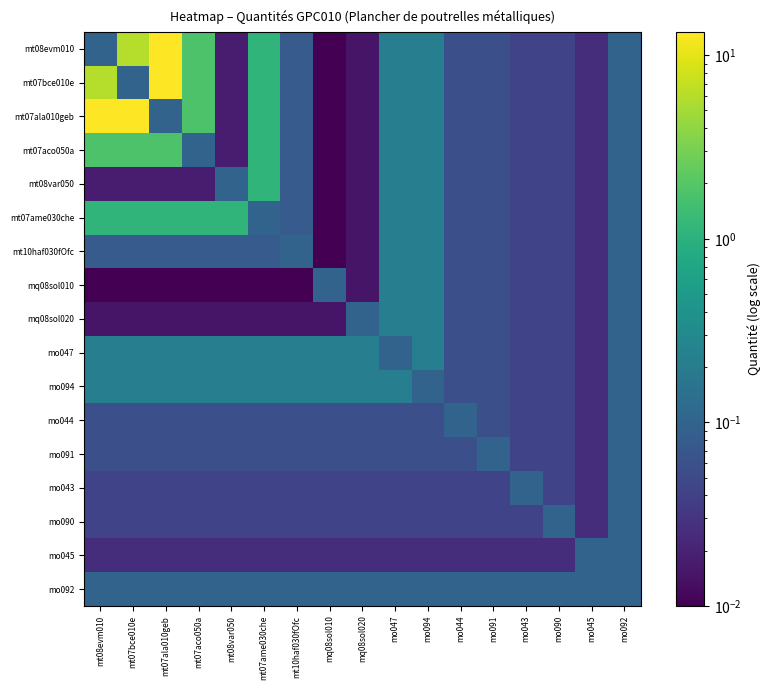

At how many categories does at least one series exceed 11?

3